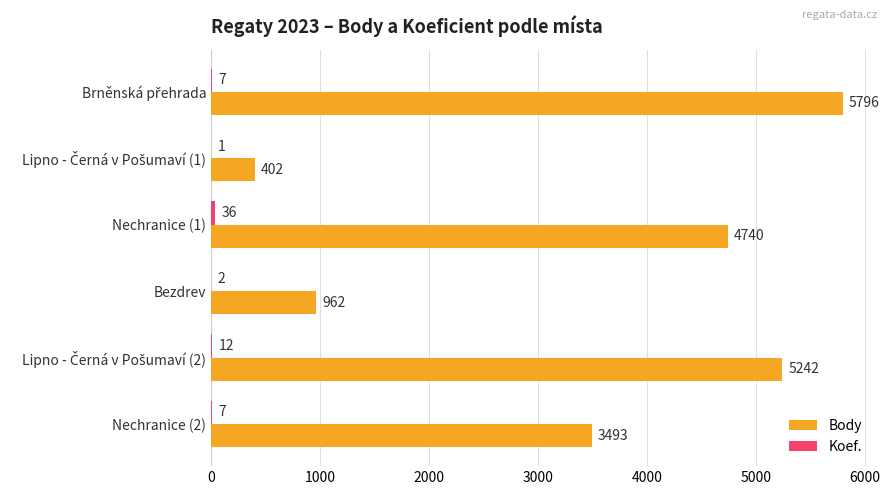

The value of Body at Nechranice (2) is 3493. True or false?

True